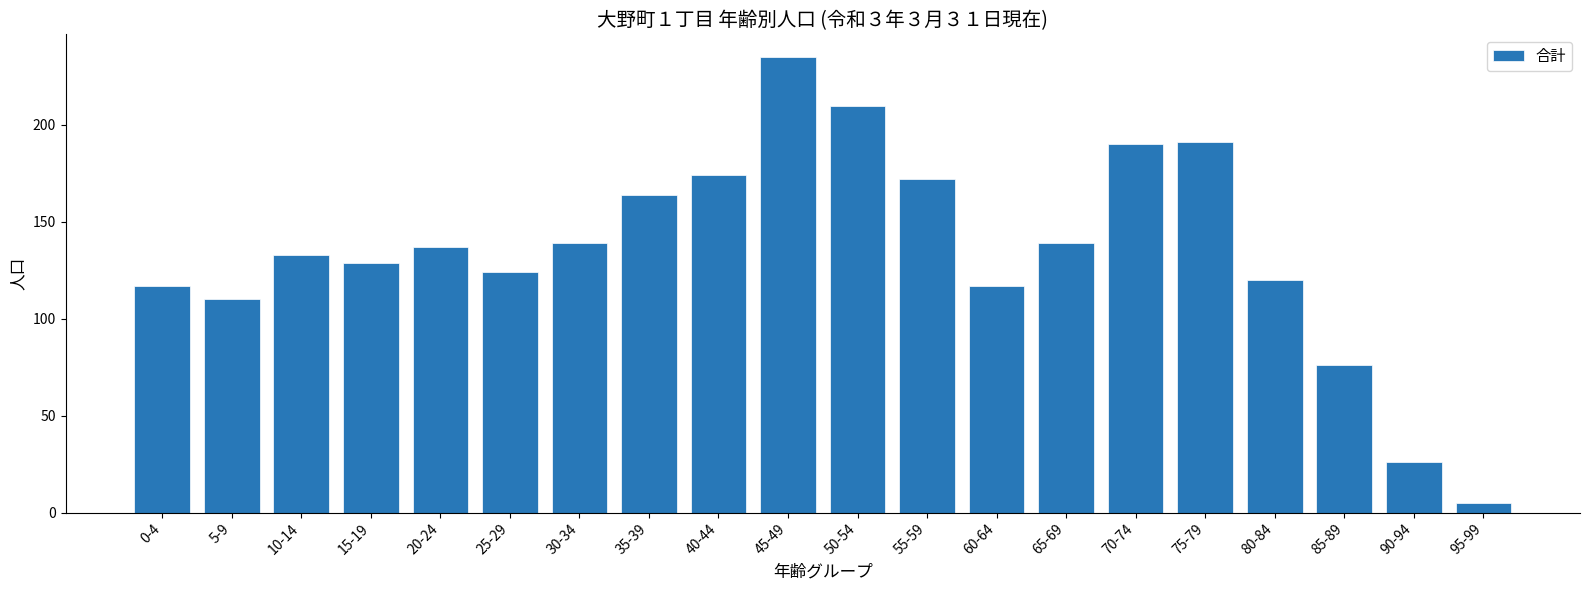

What is the approximate value at 90-94, to the nearest 10?

30